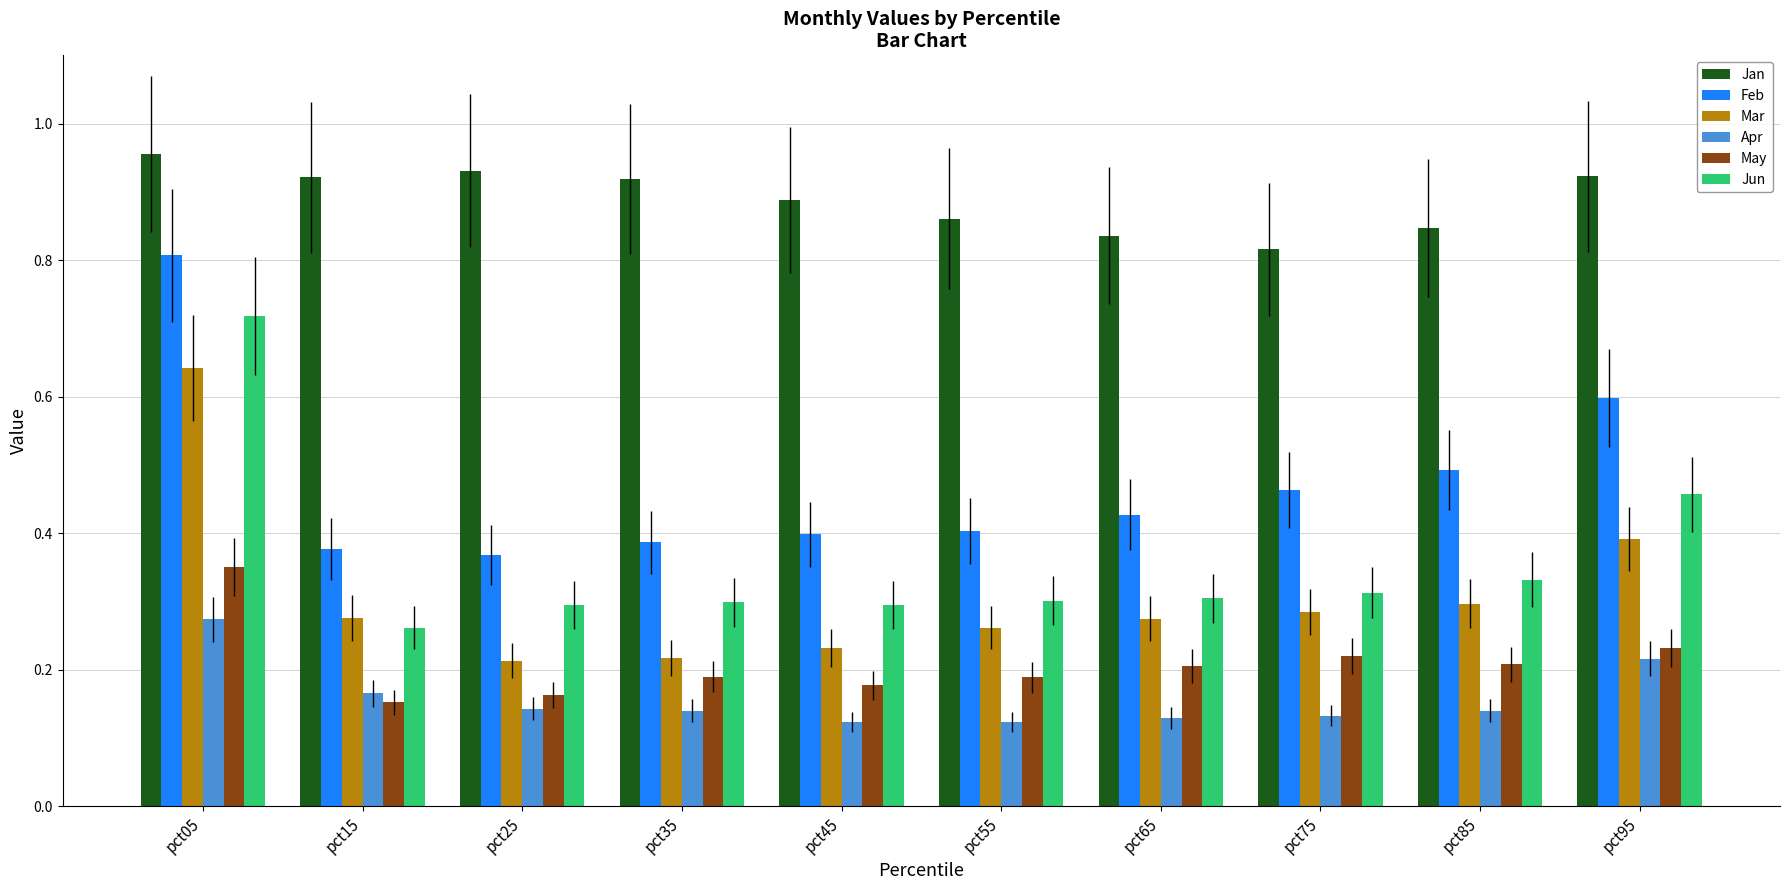

At which label does Apr reach its peak?

pct05